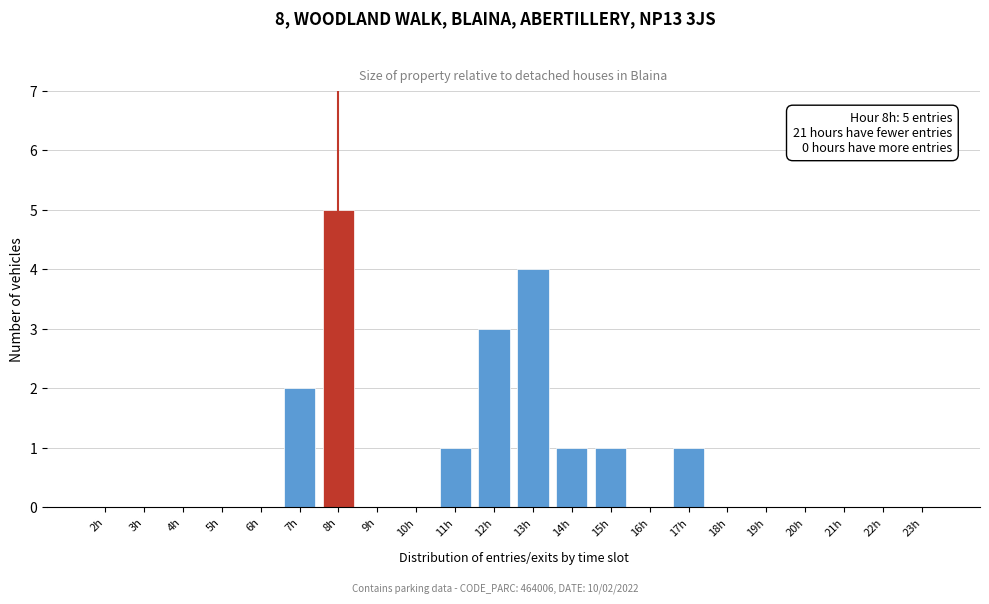

Reading left to right, what are all the values shown in this chart?

2h=0	3h=0	4h=0	5h=0	6h=0	7h=2	8h=5	9h=0	10h=0	11h=1	12h=3	13h=4	14h=1	15h=1	16h=0	17h=1	18h=0	19h=0	20h=0	21h=0	22h=0	23h=0